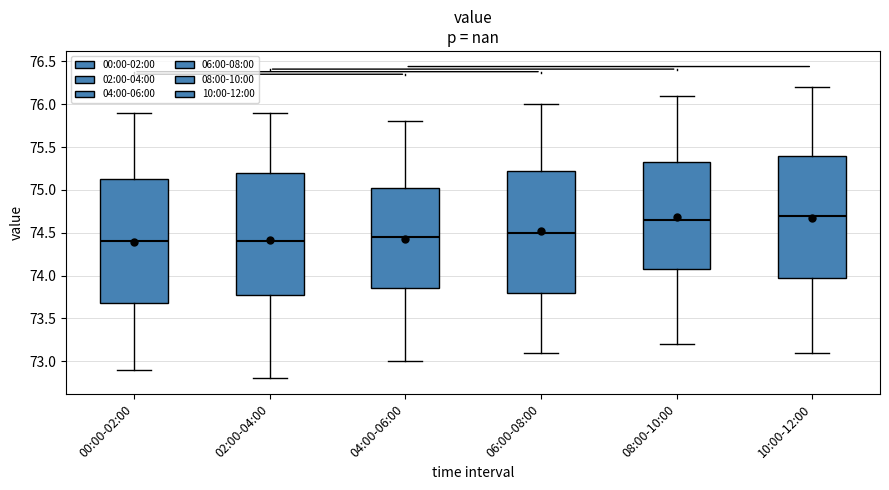

Reading left to right, read every box against the y-axis: the position of its median line, the range the box covers, and the ends of its whiskers. The values are not printed on the chart, so give them approximately, as read against the axis.

00:00-02:00: median 74.40, box 73.70 to 75.15, whiskers 72.90 to 75.90
02:00-04:00: median 74.40, box 73.80 to 75.20, whiskers 72.80 to 75.90
04:00-06:00: median 74.45, box 73.85 to 75.05, whiskers 73.00 to 75.80
06:00-08:00: median 74.50, box 73.80 to 75.25, whiskers 73.10 to 76.00
08:00-10:00: median 74.65, box 74.10 to 75.35, whiskers 73.20 to 76.10
10:00-12:00: median 74.70, box 74.00 to 75.40, whiskers 73.10 to 76.20